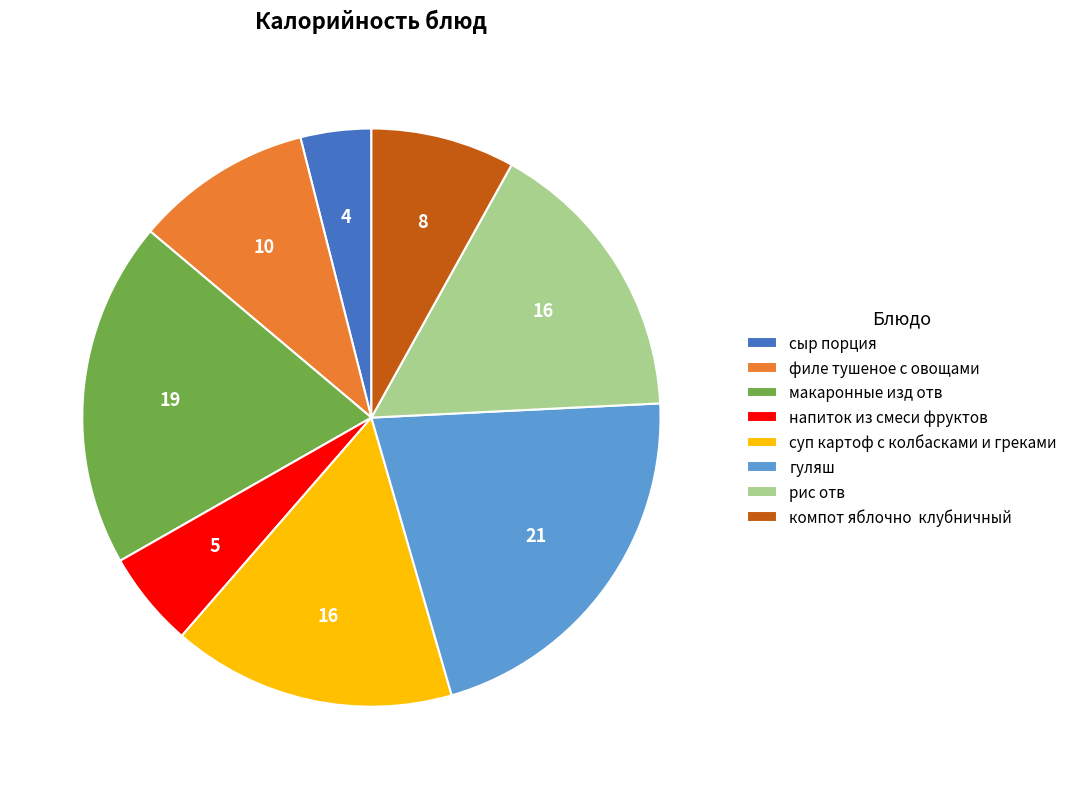

Is it true that суп картоф с колбасками и греками is 16% of the pie?

True